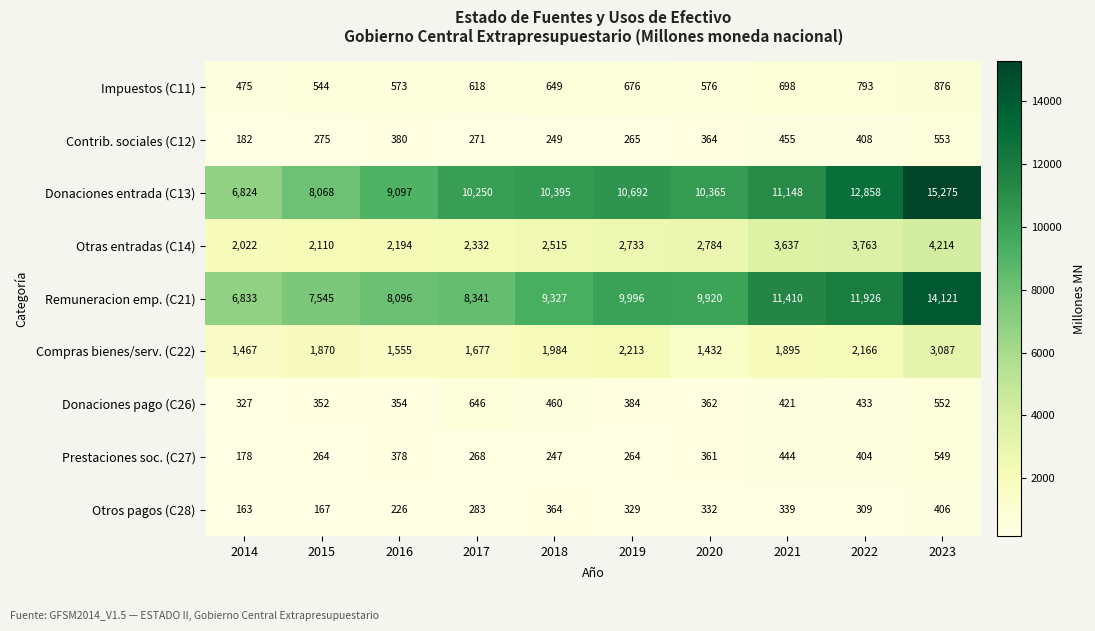

At which label does Remuneracion emp. (C21) reach its peak?

2023